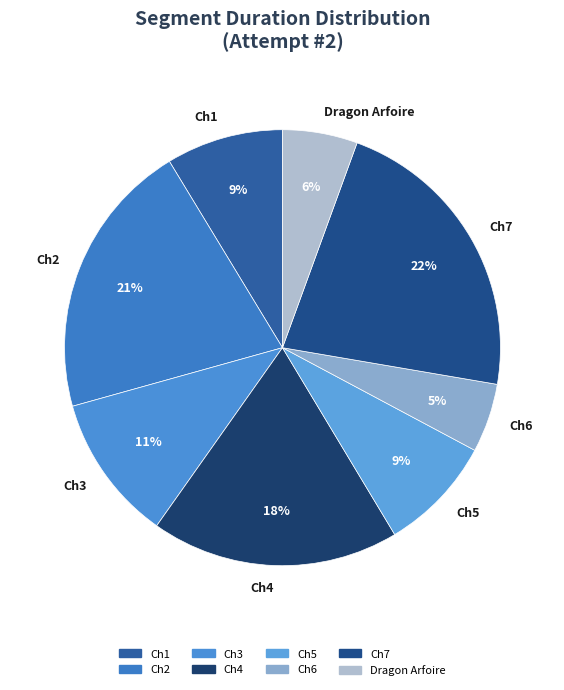

Between Dragon Arfoire and Ch1, which is larger?

Ch1